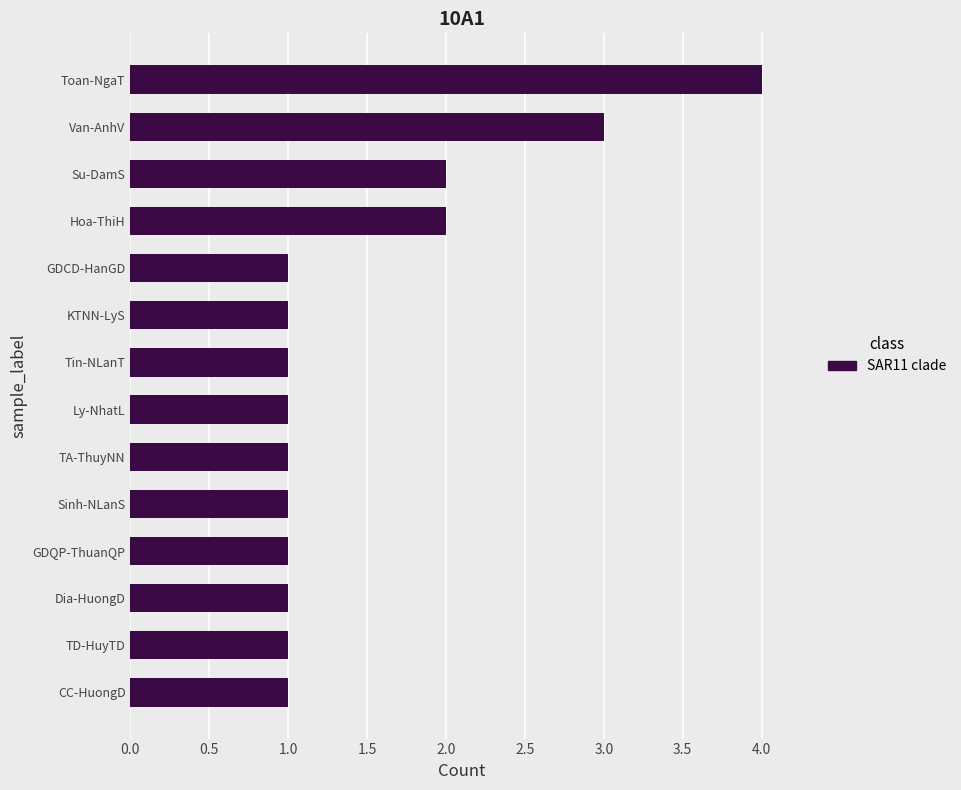

What is the average value?

2